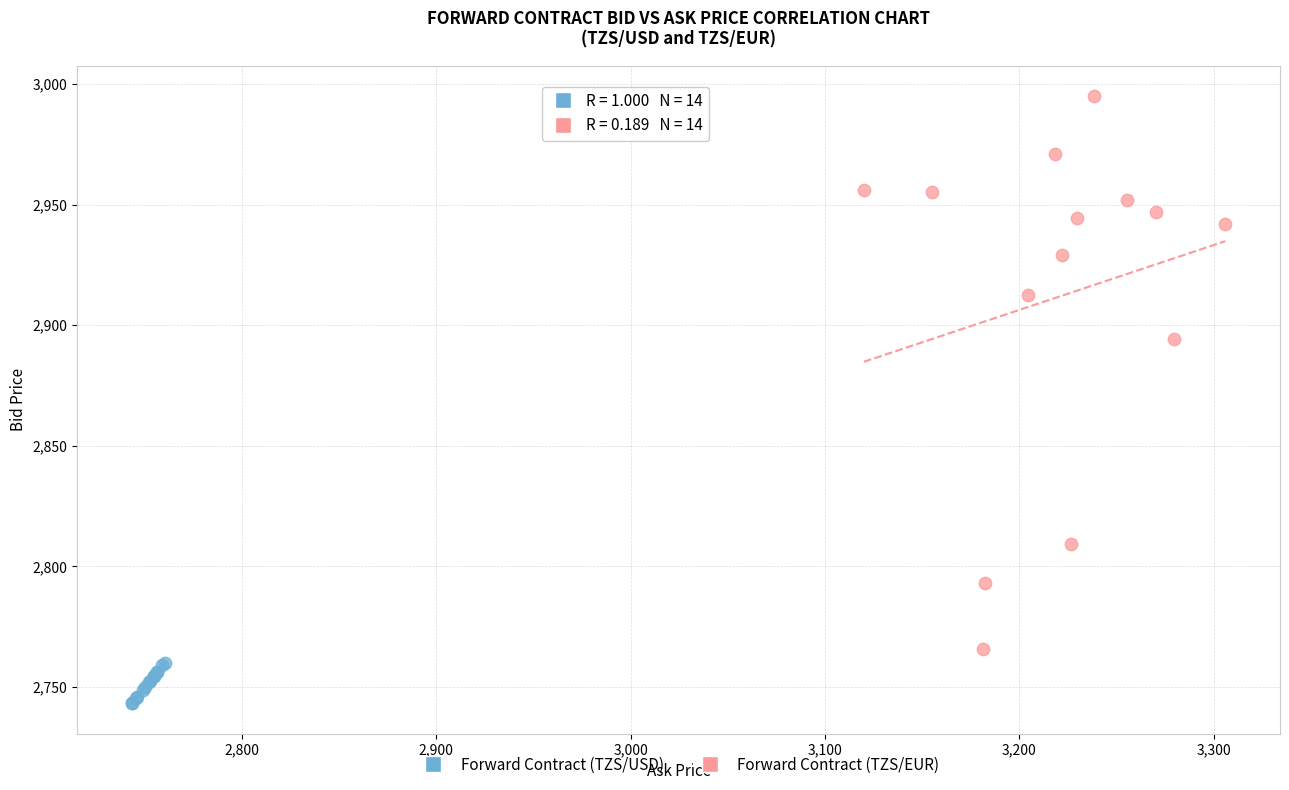

Which series has the largest Y range (max minus min)?

Forward Contract (TZS/EUR)